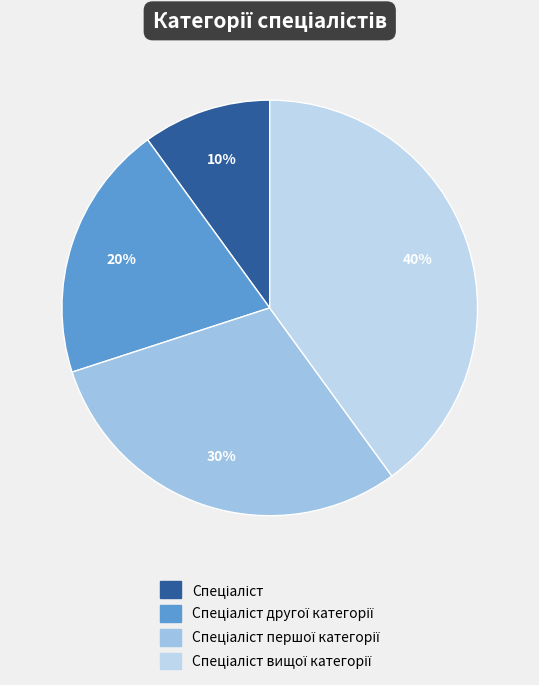

Is there any slice that represents more than half of the pie?

No